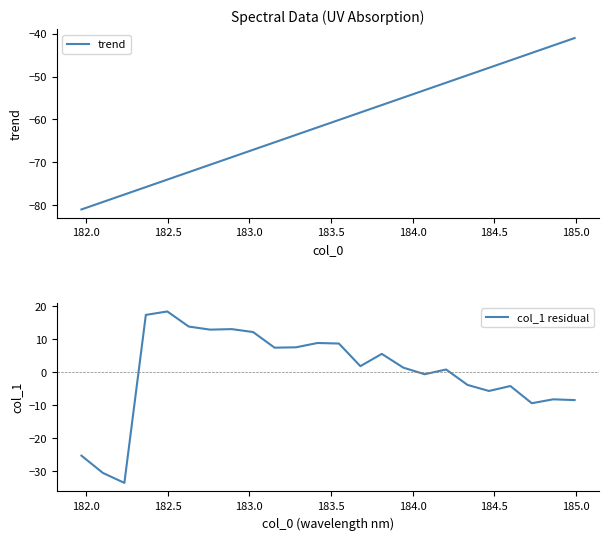

What is the maximum value for trend?

-41.0